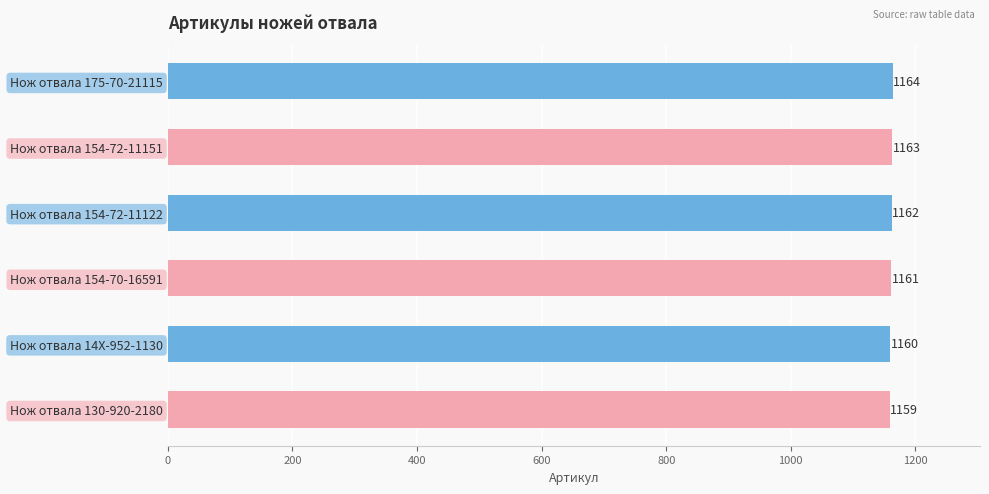

Rank the categories by value from highest to lowest.

Нож отвала 175-70-21115, Нож отвала 154-72-11151, Нож отвала 154-72-11122, Нож отвала 154-70-16591, Нож отвала 14X-952-1130, Нож отвала 130-920-2180